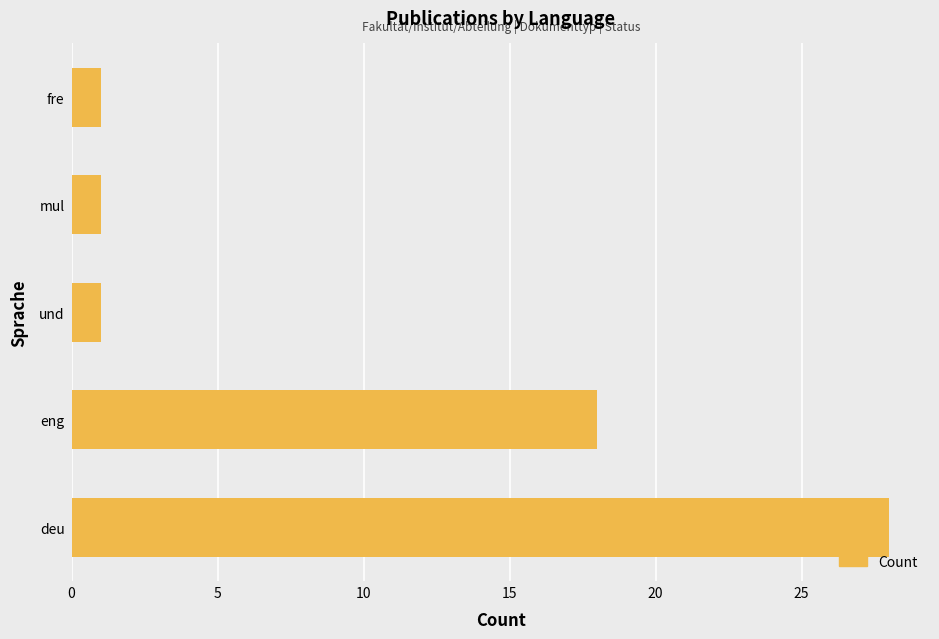

How many series are shown in this chart?

1